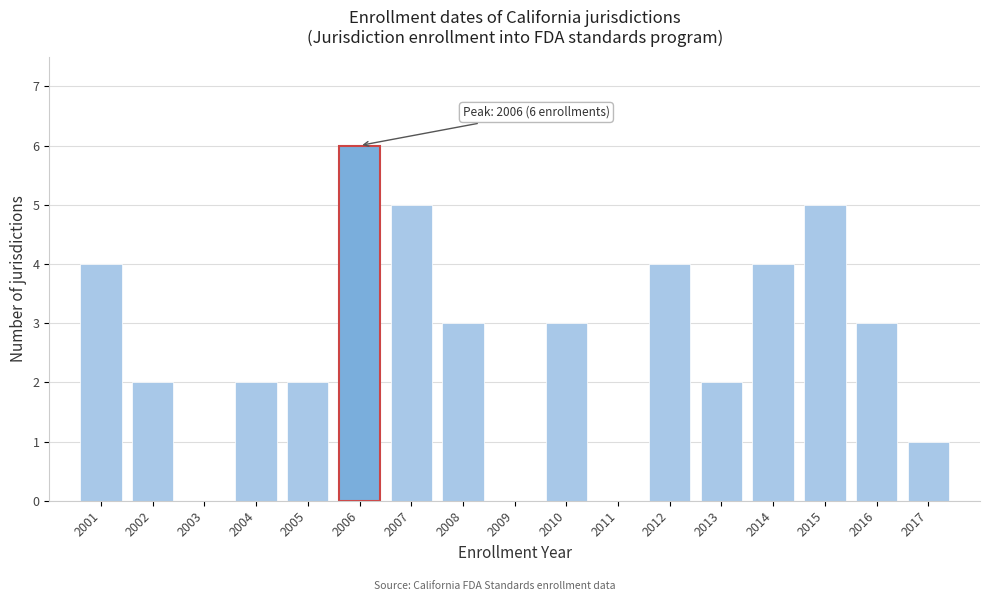

Reading right to left, list all the values displayed in this chart.

2017=1	2016=3	2015=5	2014=4	2013=2	2012=4	2011=0	2010=3	2009=0	2008=3	2007=5	2006=6	2005=2	2004=2	2003=0	2002=2	2001=4